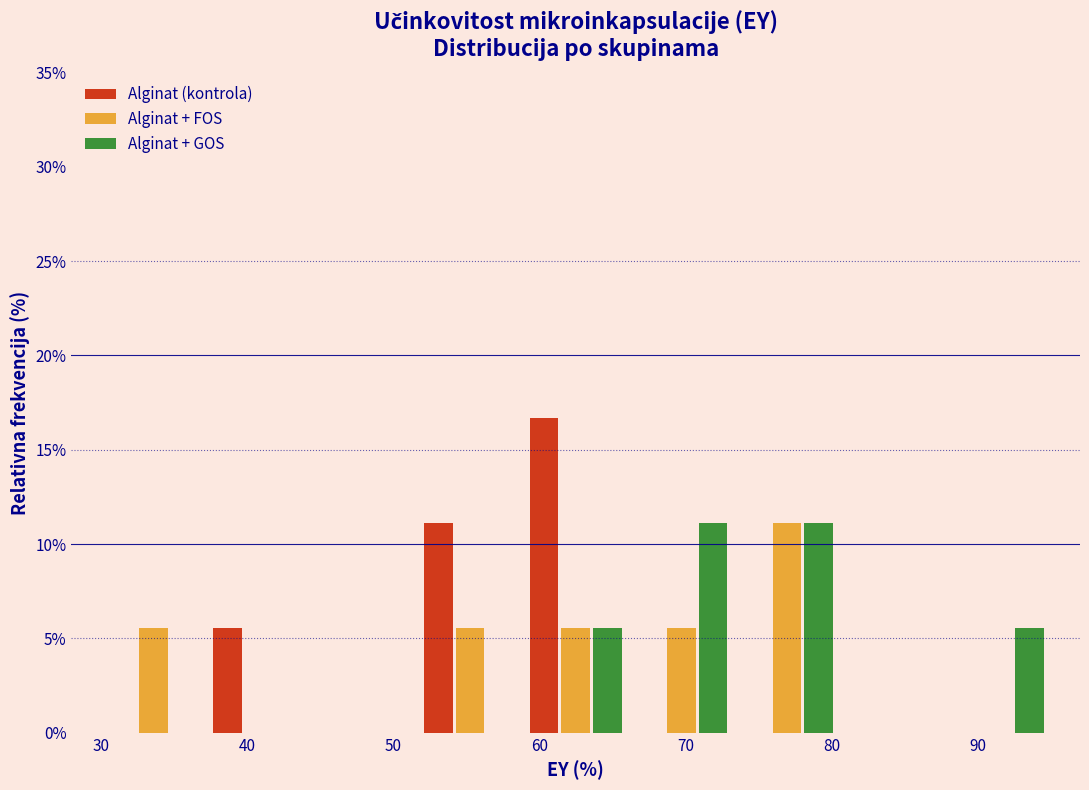

What is the height of the Alginat (kontrola) bar covering 59 to 66 on the x-axis? Neither the bar edges nor the heights are printed on the chart, so give them approximately, as read against the axes.

16.5